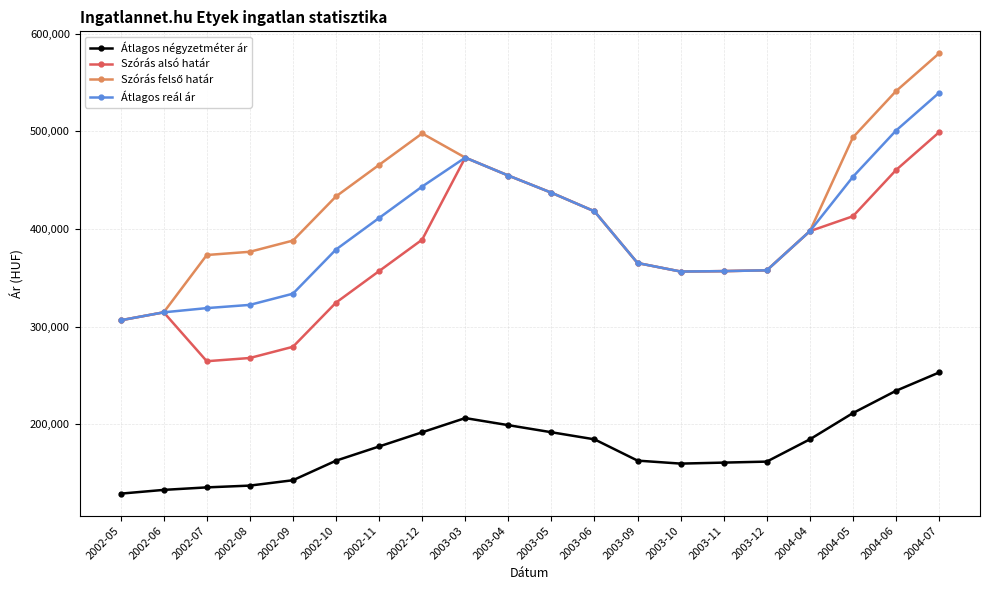

True or false: Átlagos négyzetméter ár and Szórás alsó határ cross at least once.

False